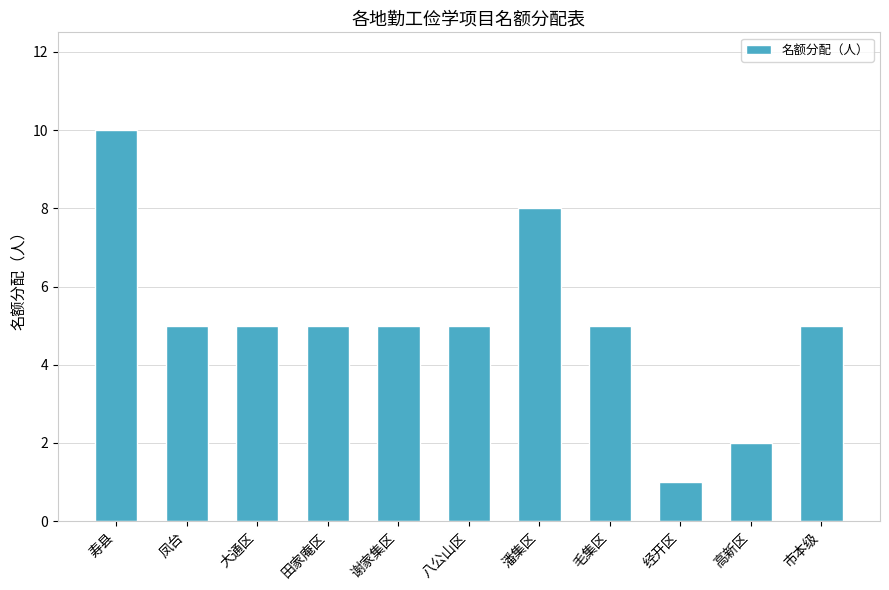

How many values are between 5 and 6?

7